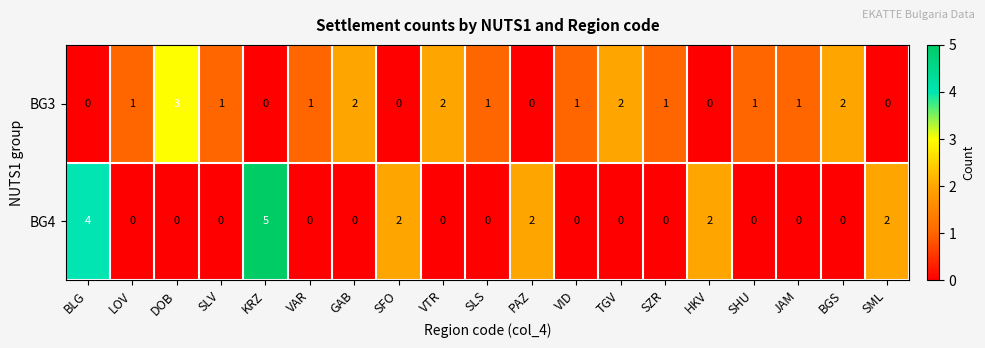

How many BG4 values are between 0 and 2?

17